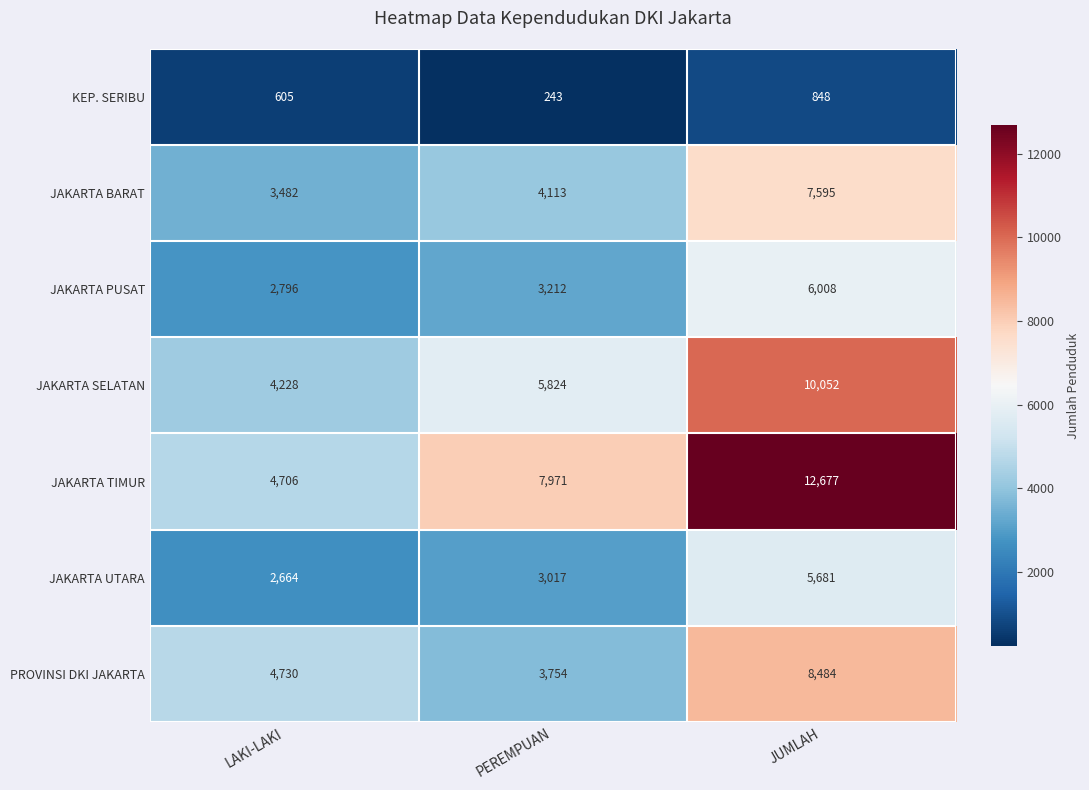

Which category has the lowest value in the JAKARTA BARAT series?

LAKI-LAKI